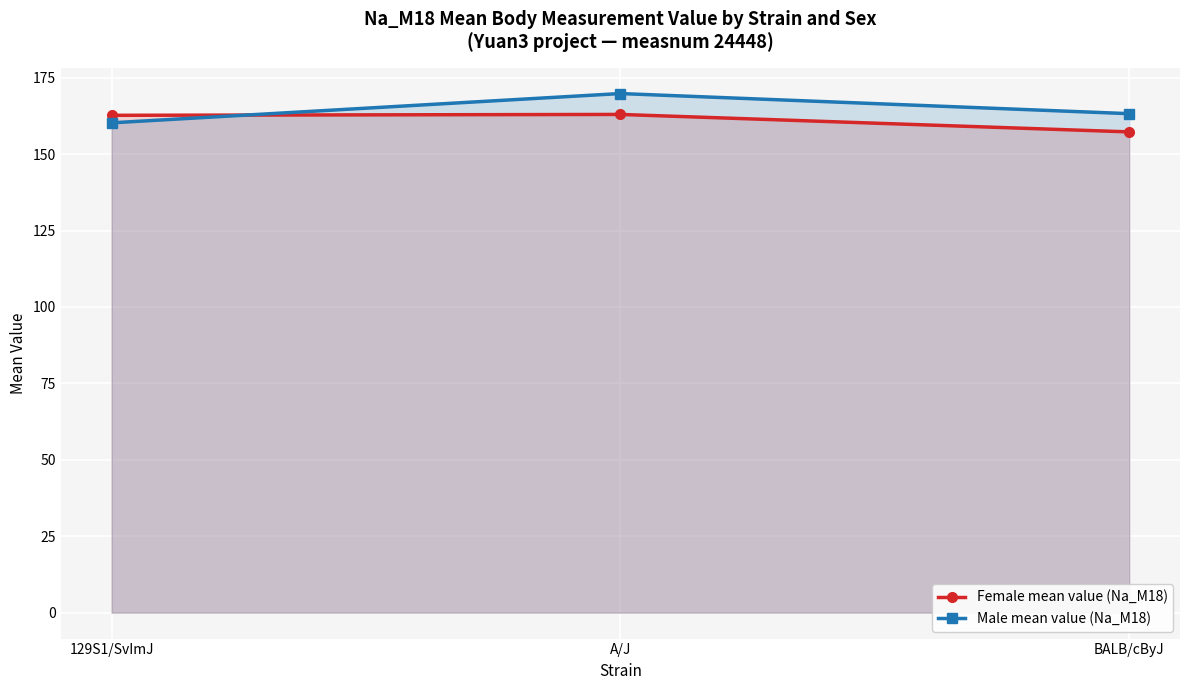

The Male mean value (Na_M18) series shows 169.8 at A/J. True or false?

True